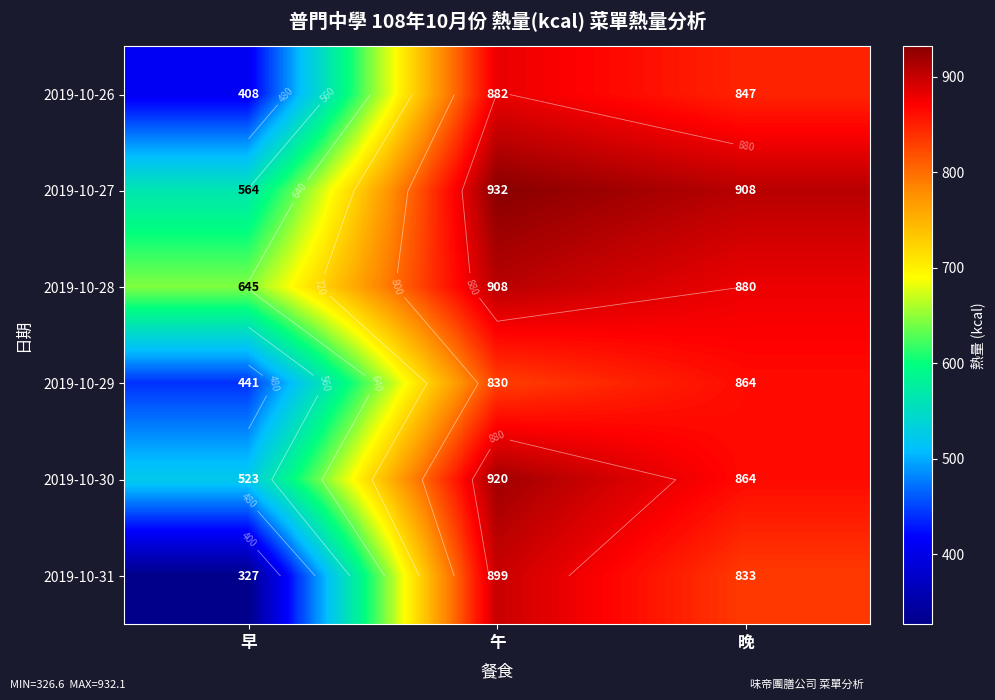

What is the total value across all series at 午?

5370.1